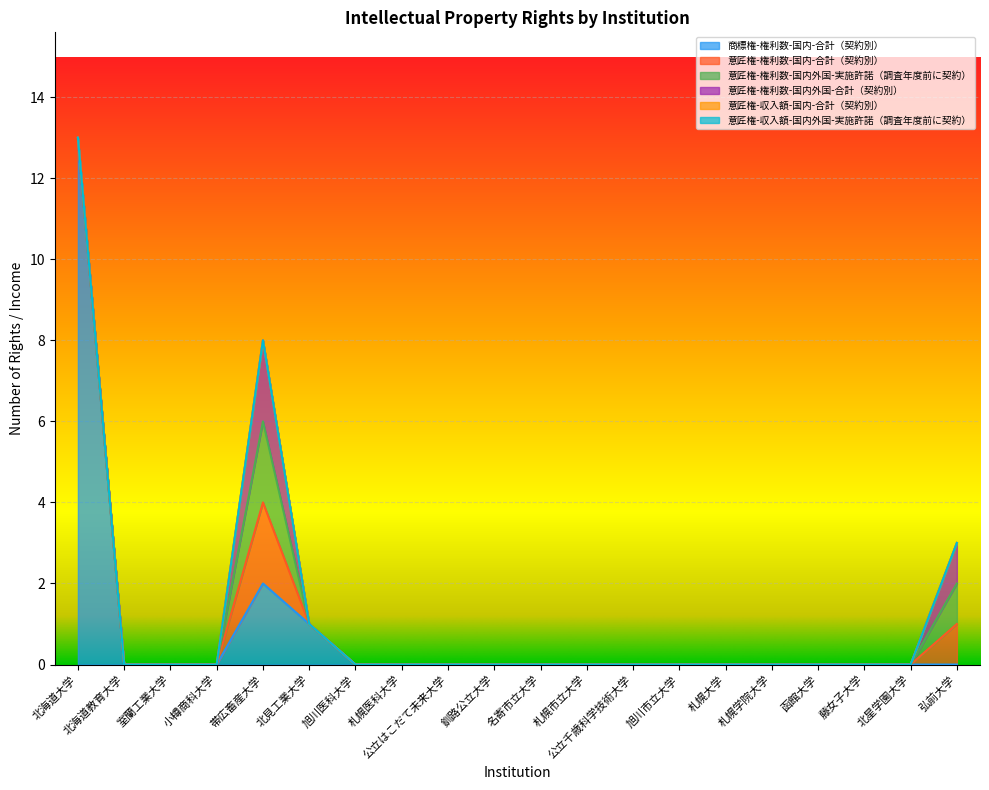

What is the label of the 2nd point from the left?

北海道教育大学